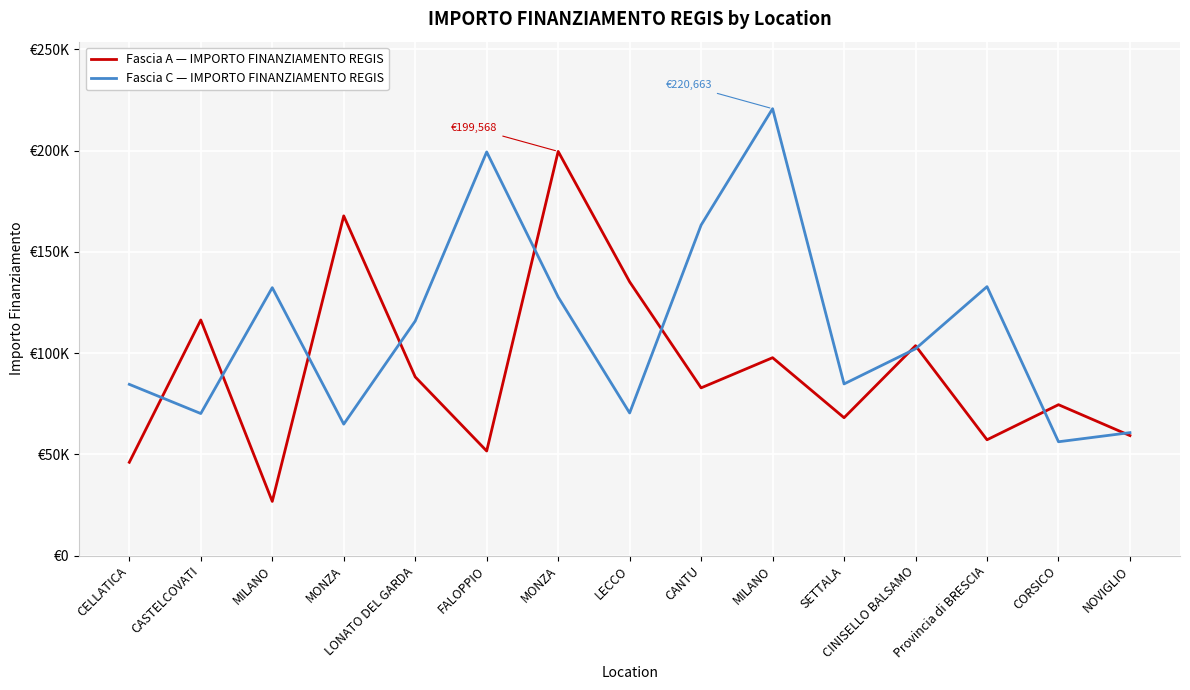

What is the spread (max minus min) of values at NOVIGLIO?

1458.8